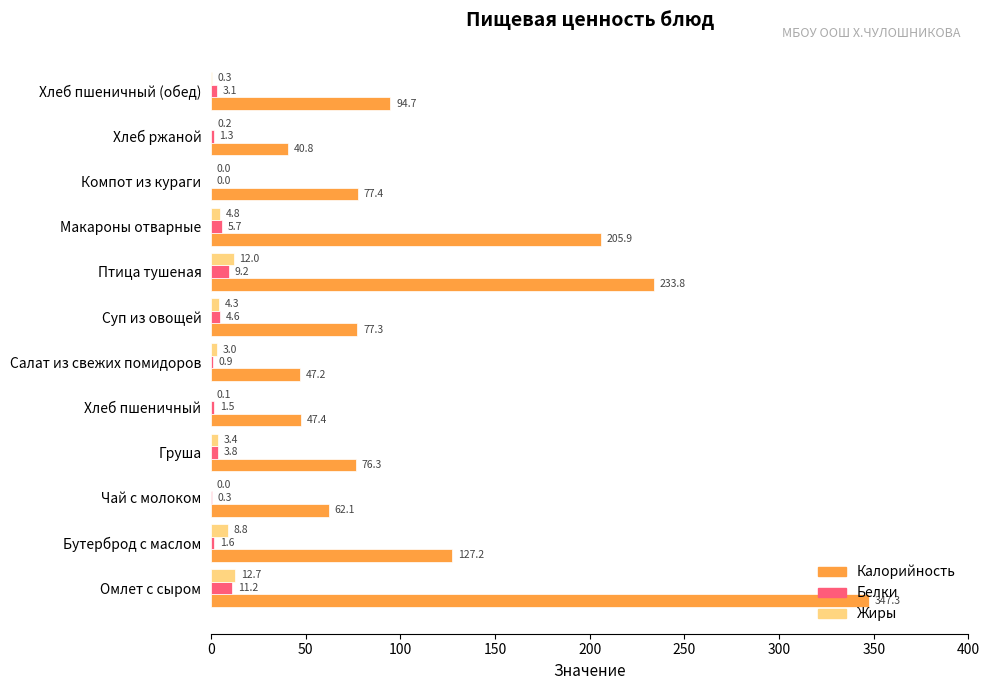

How many data points does each series have?

12